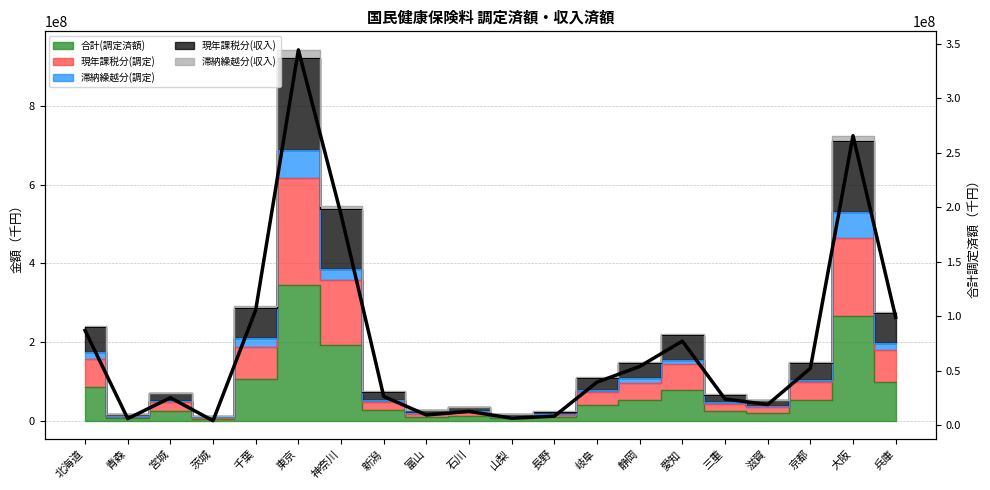

What is the difference between the values at 北海道 and 京都?

34735918